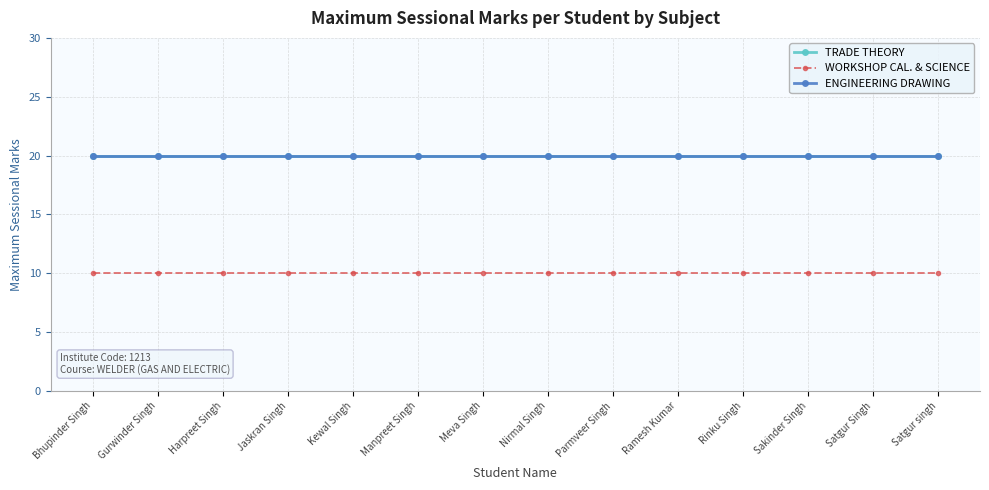

Does the chart have visible grid lines?

Yes